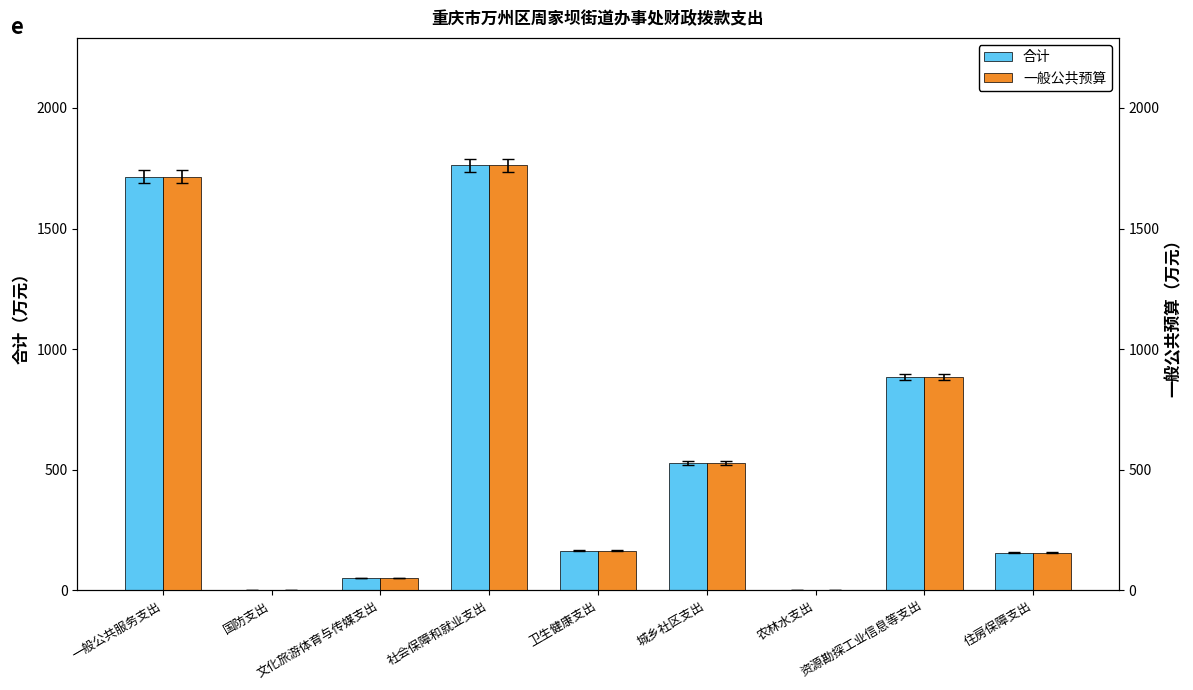

What is the approximate value of 合计 at 住房保障支出?

156.6